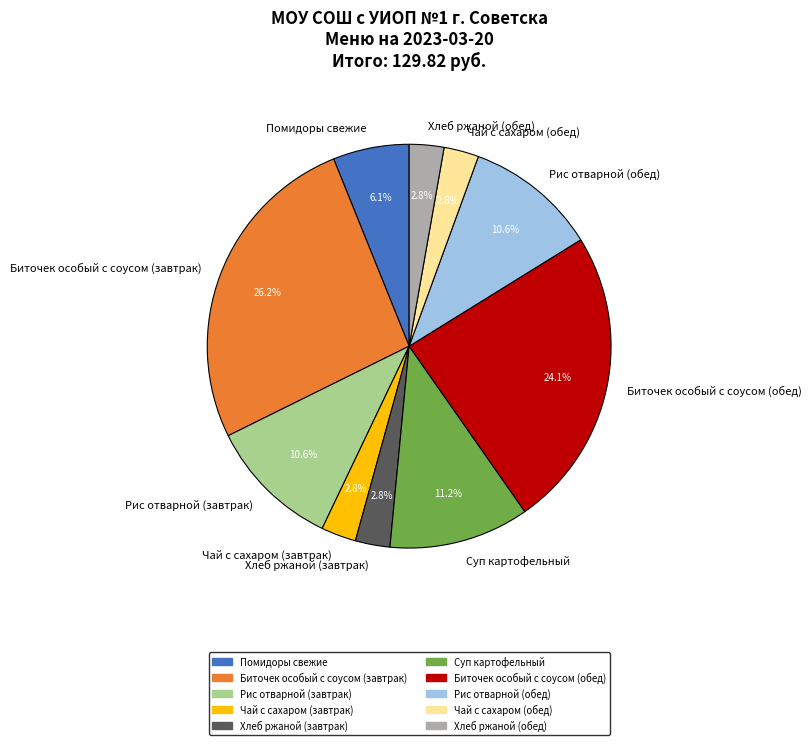

How many slices are in this pie chart?

10